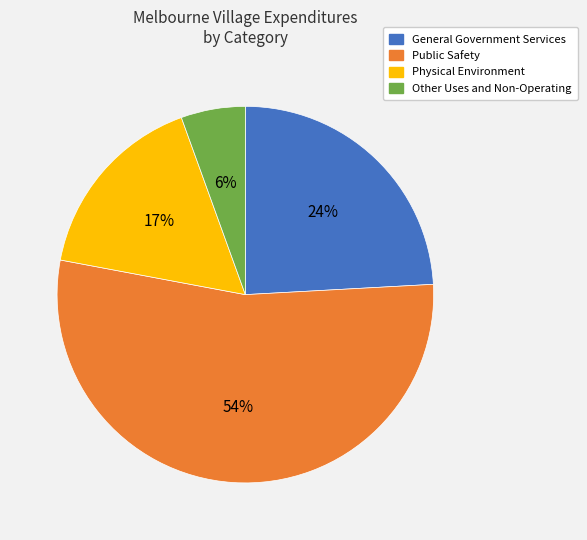

Count the number of slices in the pie.

4